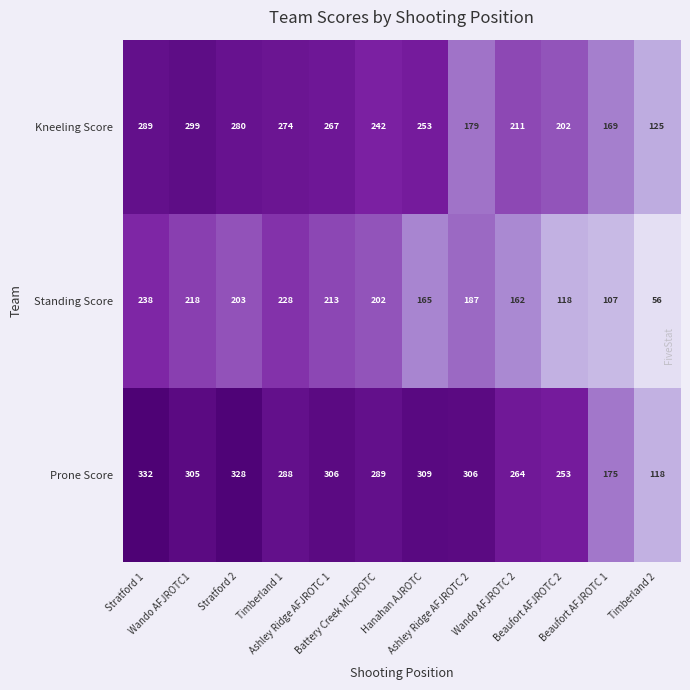

What is the sum of all Prone Score values?

3273